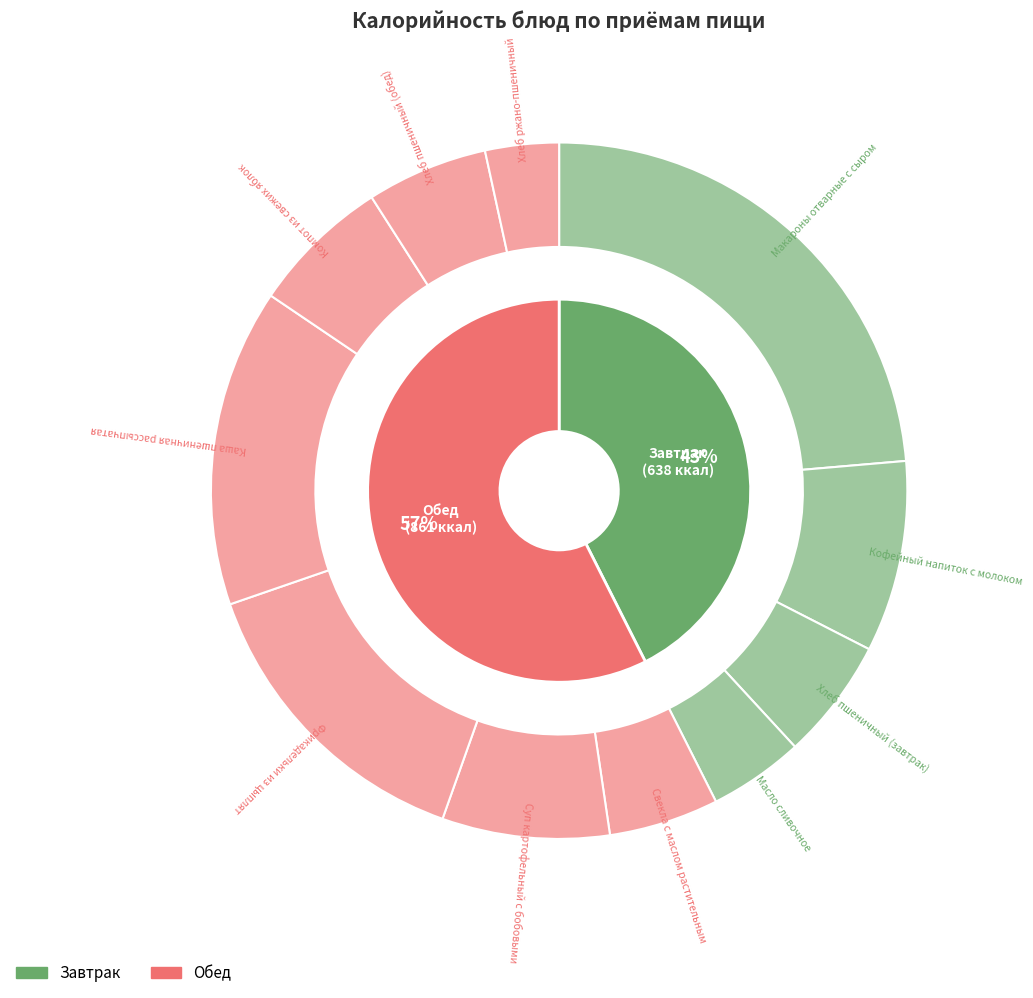

How much of the chart is everything except Макароны отварные с сыром?

76.4%